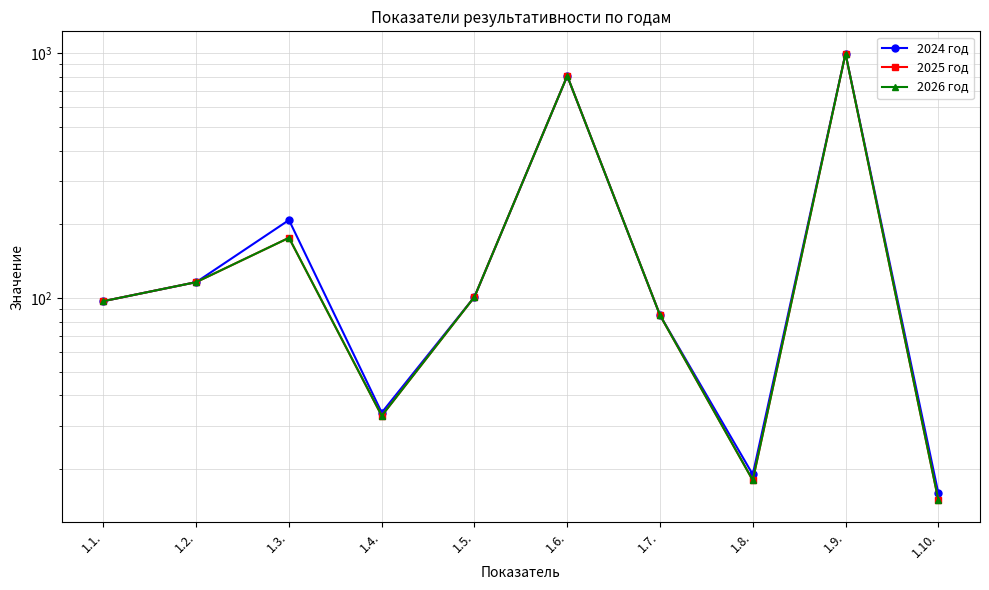

How many interior local valleys does the 2024 год series have?

2